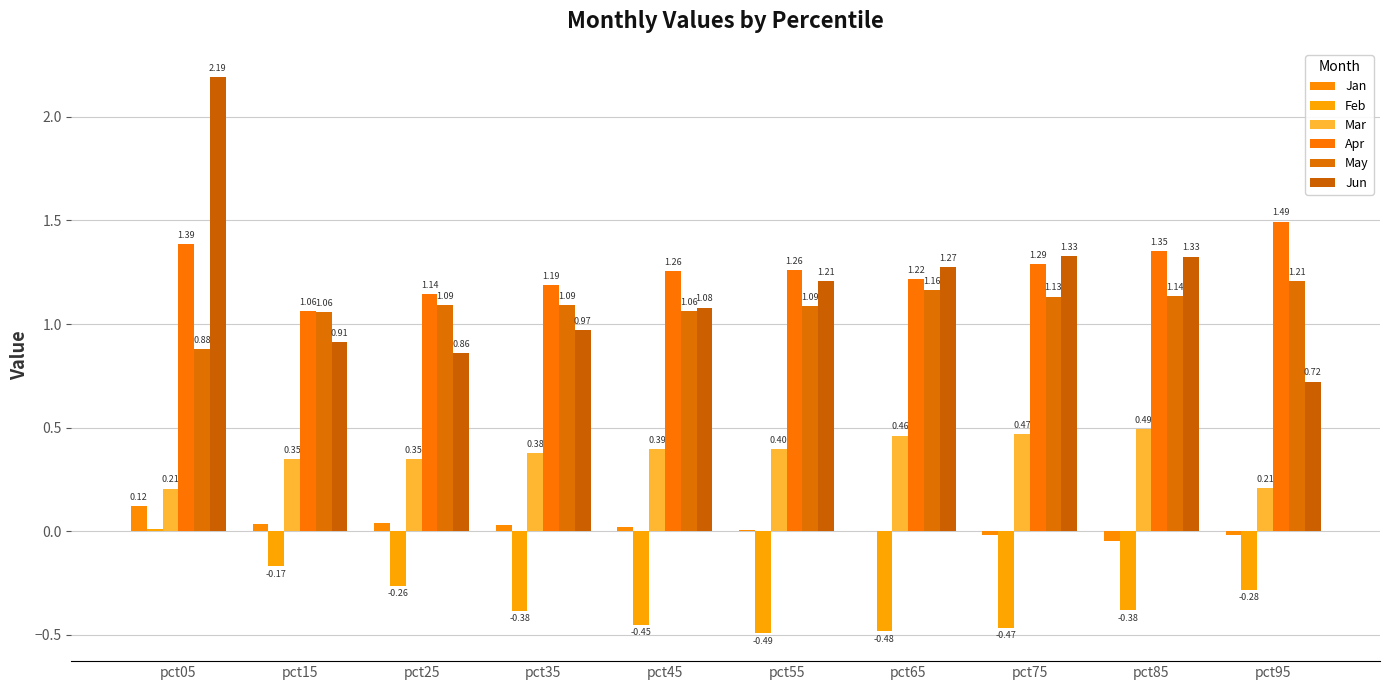

Reading left to right, transcribe all the data shown in this chart.

Jan: pct05=0.1	pct15=0.0	pct25=0.0	pct35=0.0	pct45=0.0	pct55=0.0	pct65=0.0	pct75=-0.0	pct85=-0.0	pct95=-0.0
Feb: pct05=0.0	pct15=-0.2	pct25=-0.3	pct35=-0.4	pct45=-0.5	pct55=-0.5	pct65=-0.5	pct75=-0.5	pct85=-0.4	pct95=-0.3
Mar: pct05=0.2	pct15=0.3	pct25=0.3	pct35=0.4	pct45=0.4	pct55=0.4	pct65=0.5	pct75=0.5	pct85=0.5	pct95=0.2
Apr: pct05=1.4	pct15=1.1	pct25=1.1	pct35=1.2	pct45=1.3	pct55=1.3	pct65=1.2	pct75=1.3	pct85=1.4	pct95=1.5
May: pct05=0.9	pct15=1.1	pct25=1.1	pct35=1.1	pct45=1.1	pct55=1.1	pct65=1.2	pct75=1.1	pct85=1.1	pct95=1.2
Jun: pct05=2.2	pct15=0.9	pct25=0.9	pct35=1.0	pct45=1.1	pct55=1.2	pct65=1.3	pct75=1.3	pct85=1.3	pct95=0.7